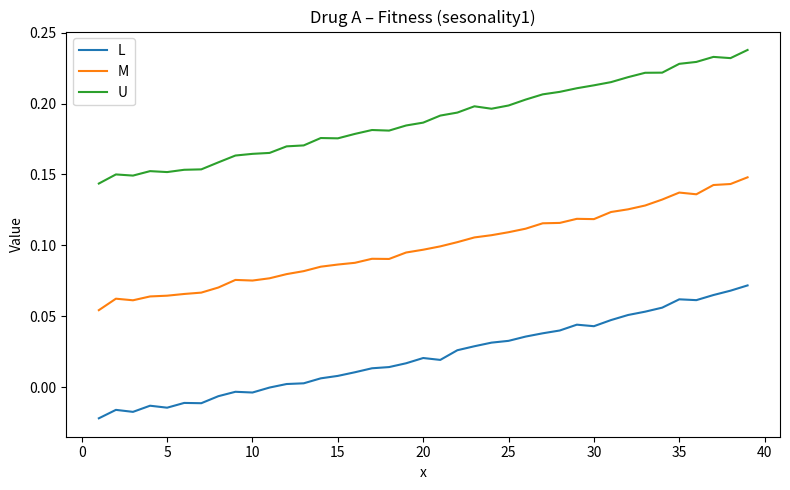

Which series has the largest total across all categories?

U